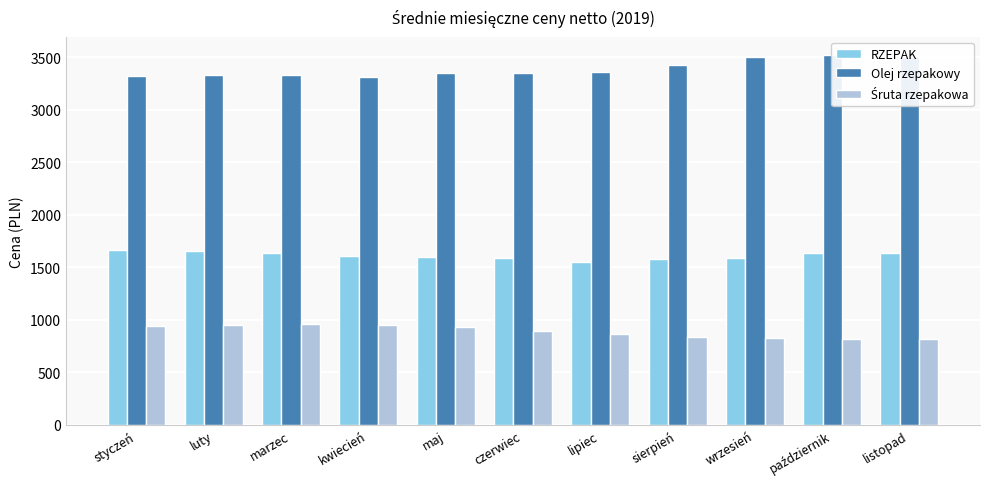

What is the difference between the RZEPAK values at październik and czerwiec?

53